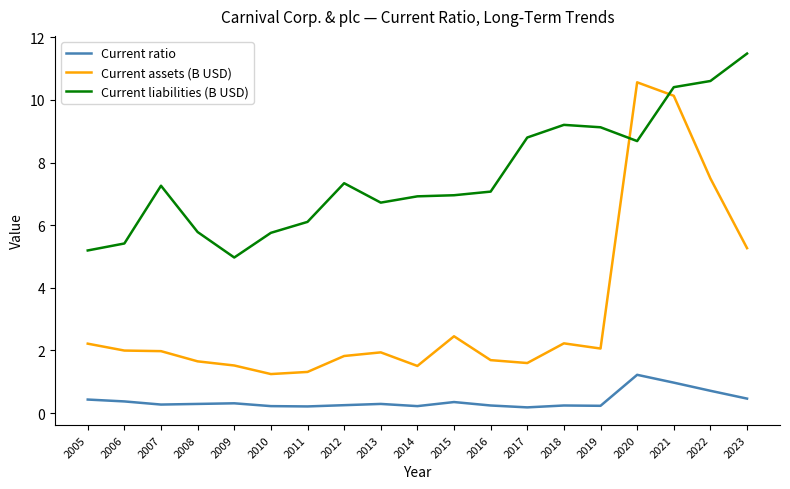

Is it true that Current assets (B USD) equals 3.1 at 2019?

False